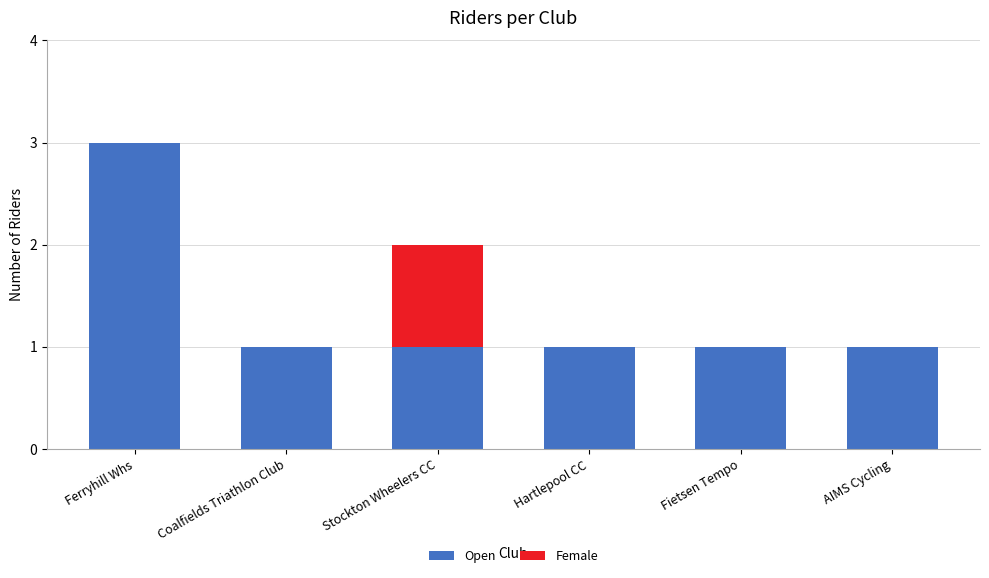

True or false: Open has a value of 1 at Hartlepool CC.

True